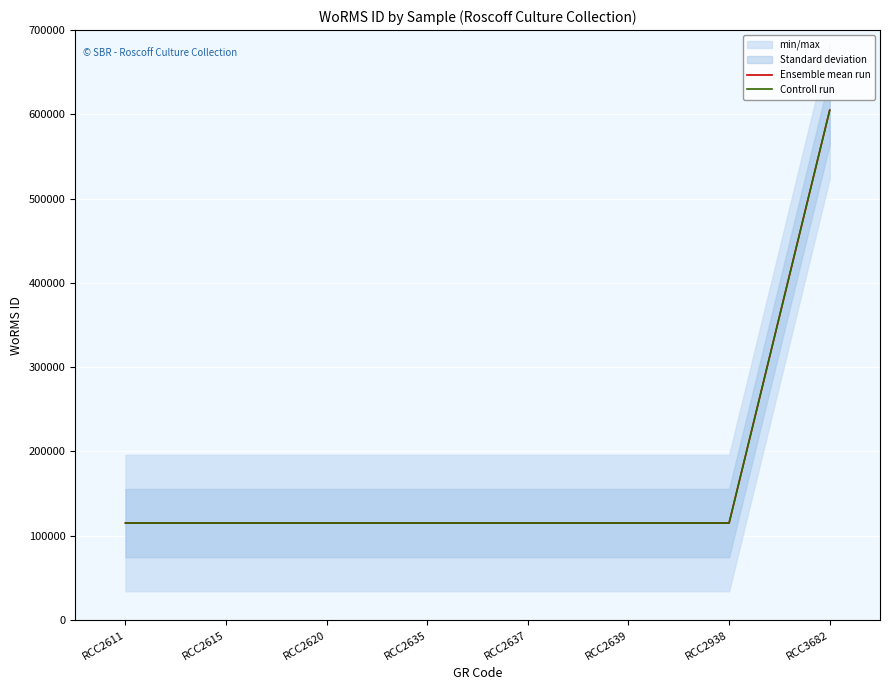

What is the value of the Ensemble mean run point at the 8th from the left?

604920